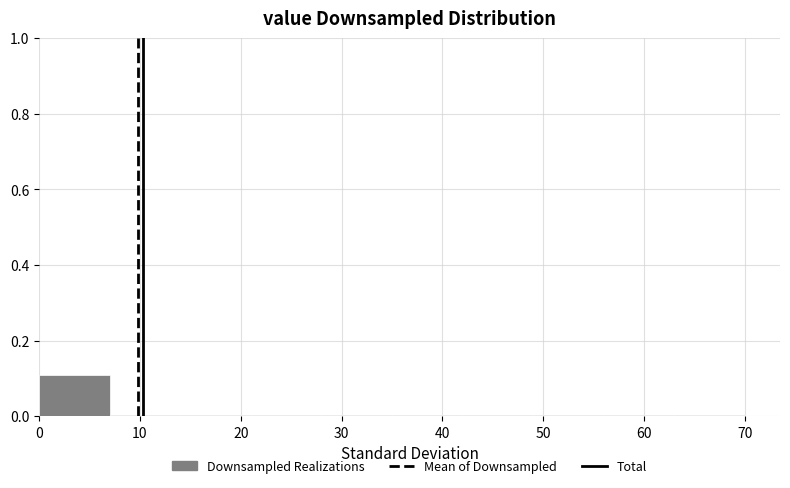

Which range on the x-axis has the tallest bar?

0 to 7